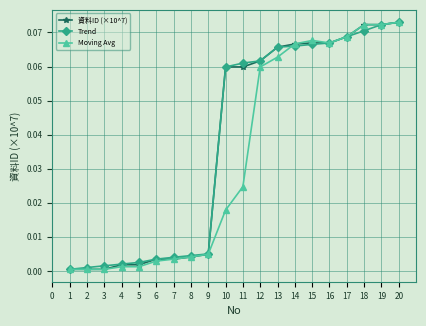

True or false: 資料ID (×10^7) has a value of 0.0 at 17.

False